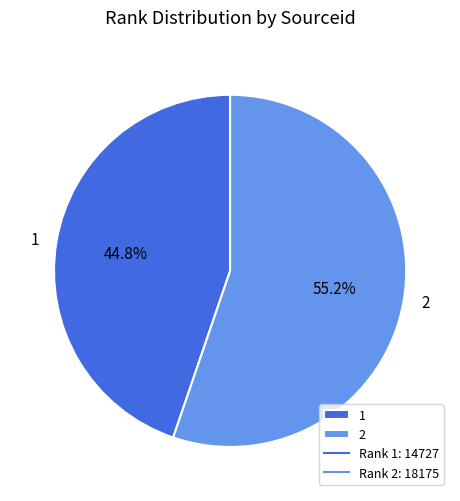

What portion of the pie excludes 1?

55.2%